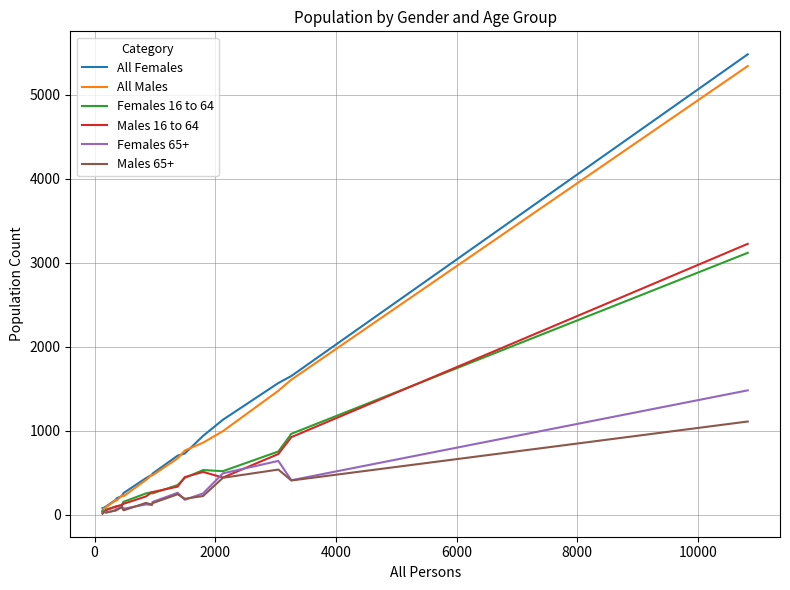

What is the highest value of the All Females series?

5482